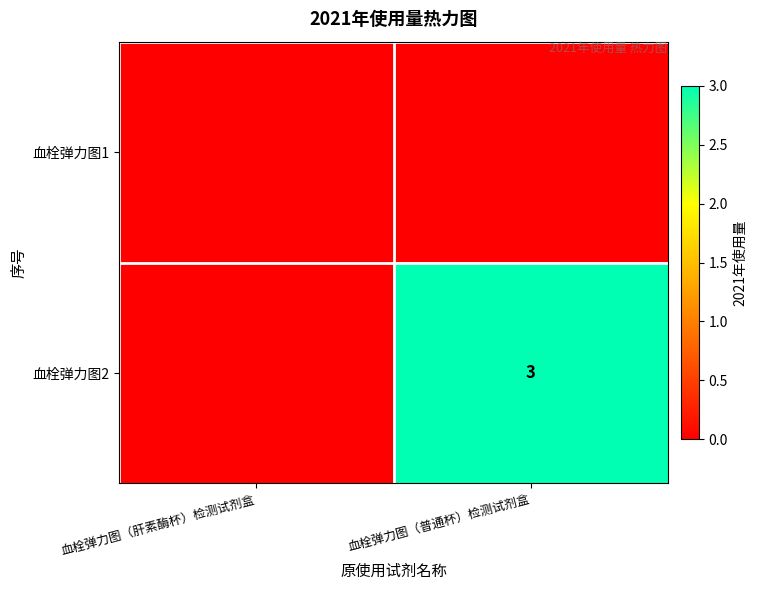

Is it true that 血栓弹力图2 equals 1 at 血栓弹力图（普通杯）检测试剂盒?

False